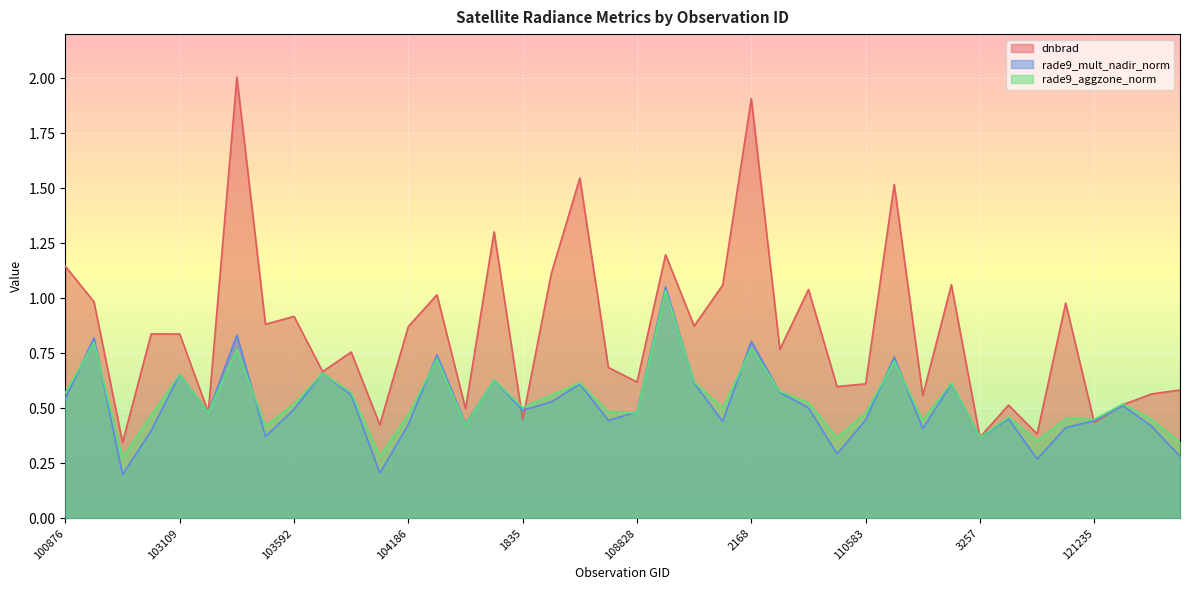

Count the number of data series in this chart.

3